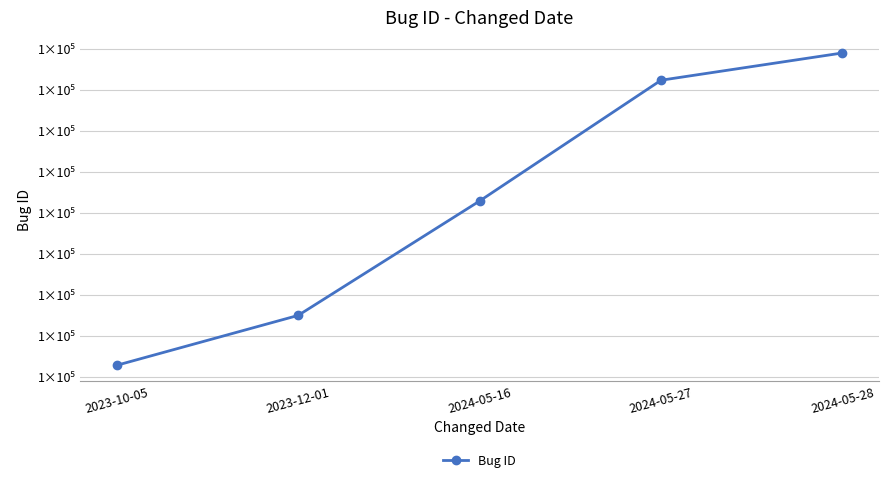

Reading left to right, list all the values displayed in this chart.

103184	106228	113209	120581	122245